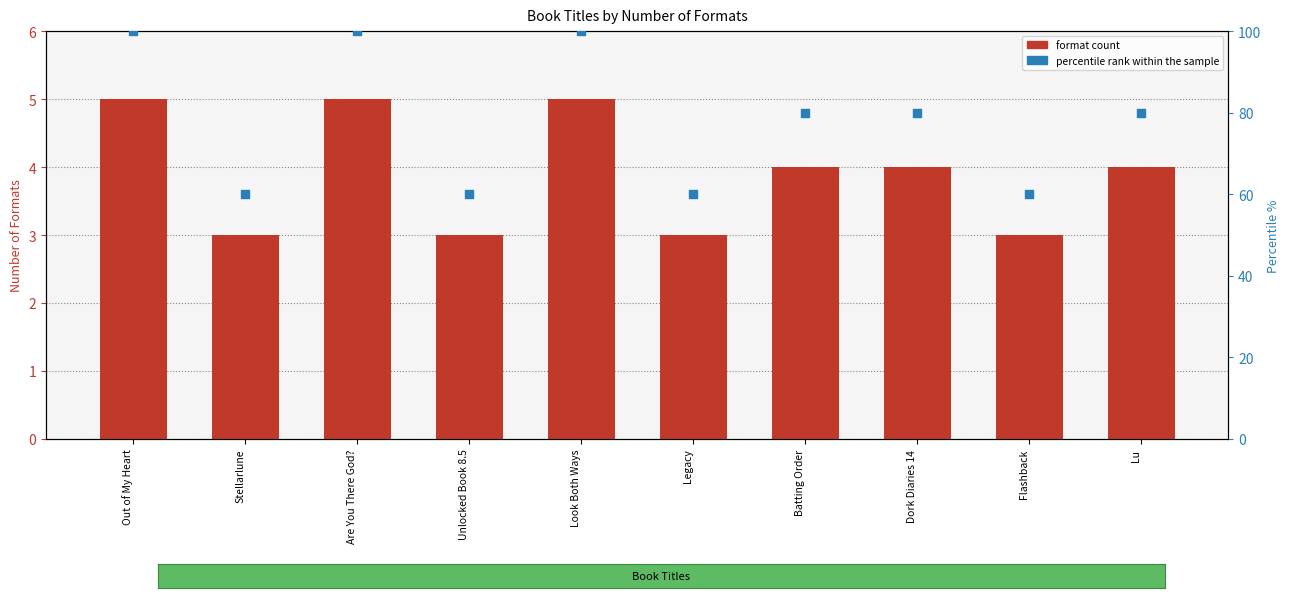

What are all the series names shown in the legend?

format count, percentile rank within the sample